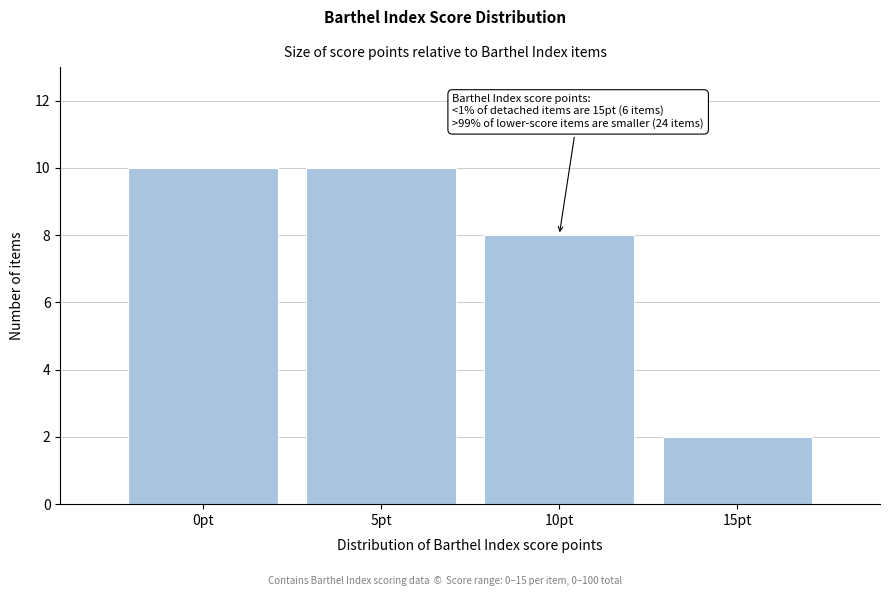

Reading left to right, transcribe all the data shown in this chart.

0pt=10	5pt=10	10pt=8	15pt=2